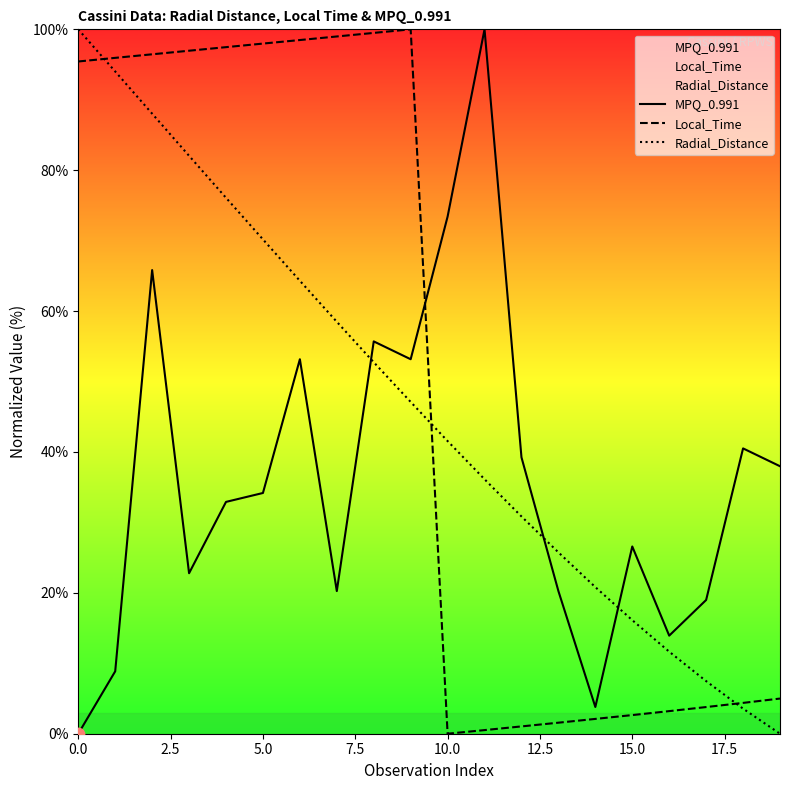

Is the value of Radial_Distance at 11 greater than the value of Local_Time at 0.0?

No